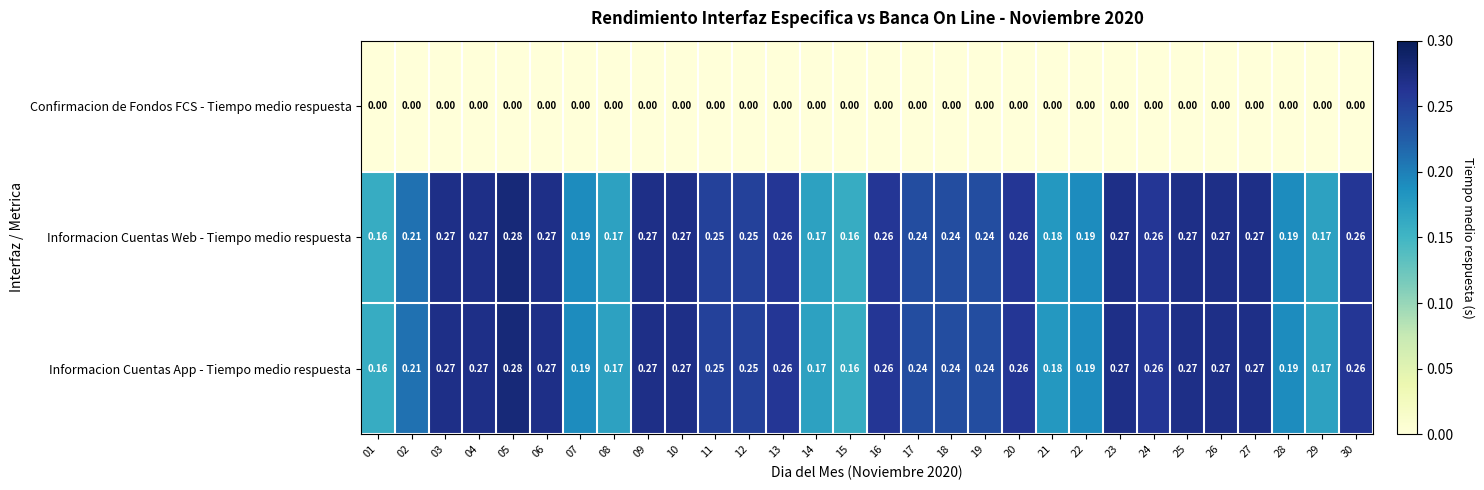

Is the value of Informacion Cuentas App - Tiempo medio respuesta at 09 greater than the value of Informacion Cuentas Web - Tiempo medio respuesta at 30?

Yes